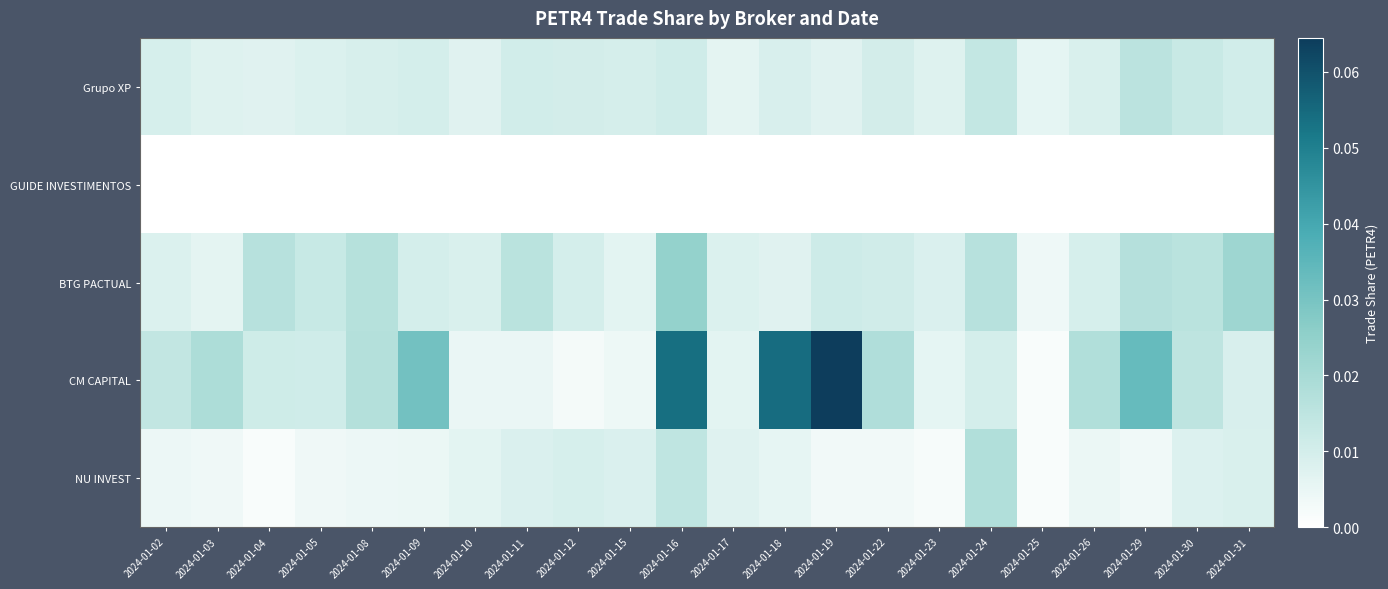

At how many categories does at least one series exceed 0?

22